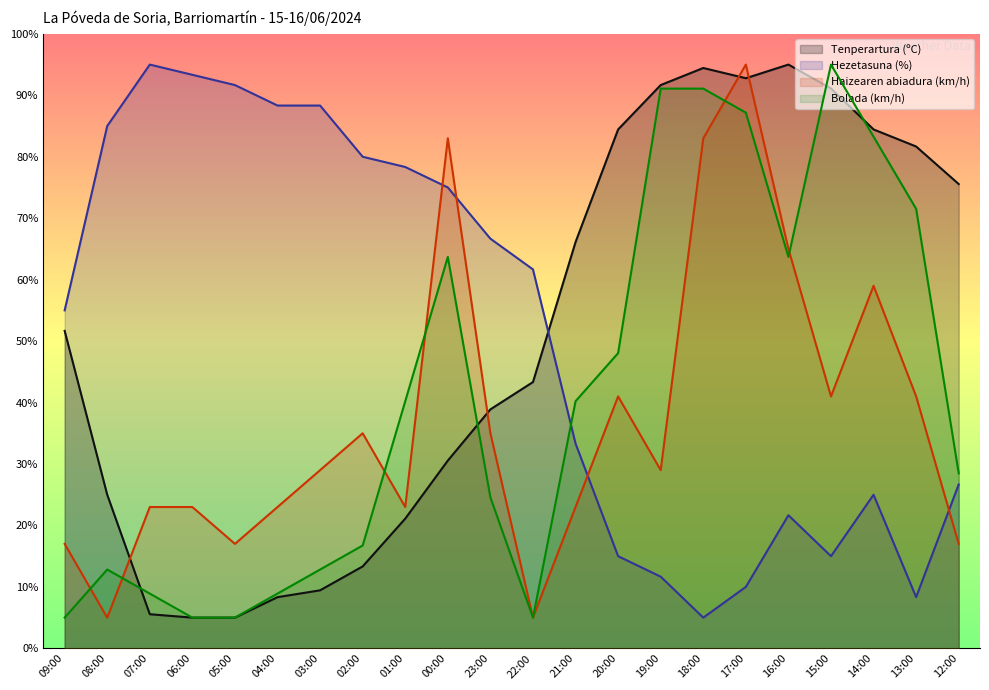

At which label is Tenperartura (ºC) closest to 50?

09:00